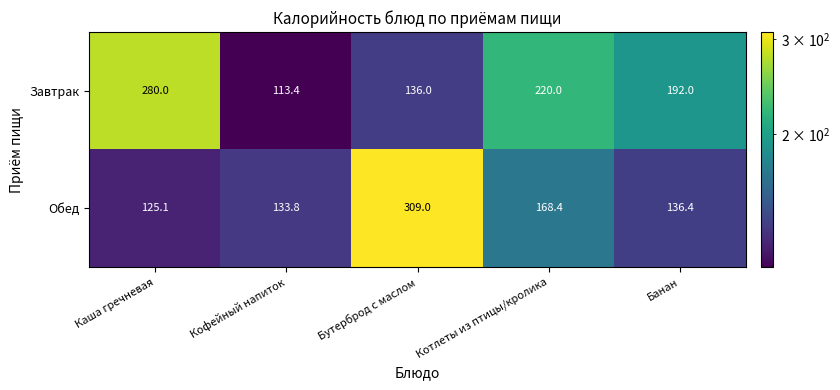

How many values in the Обед series exceed 136?

3